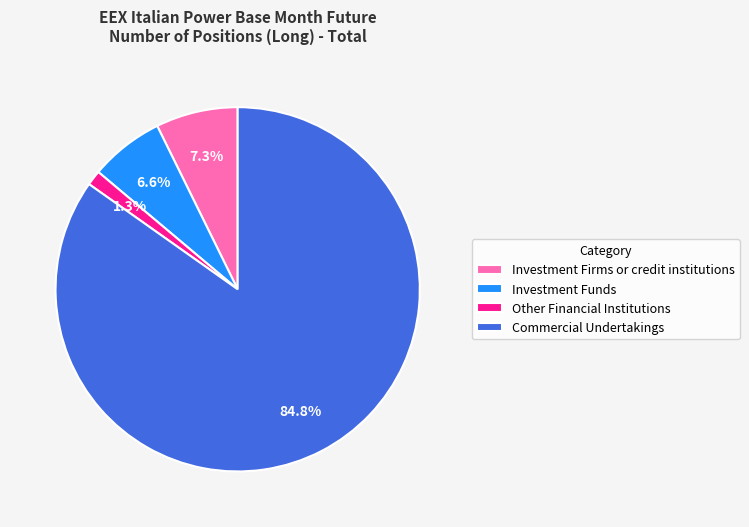

True or false: Investment Firms or credit institutions accounts for 7% of the total.

True